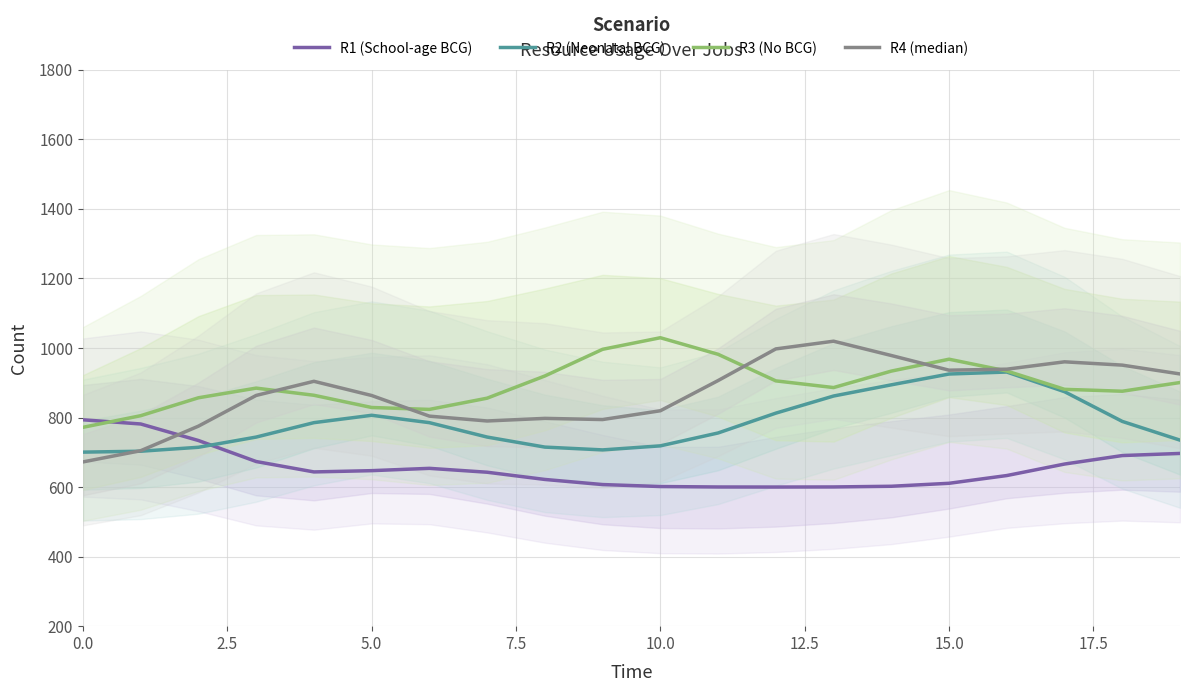

The value of R4 (median) at 14 is 383.5. True or false?

False